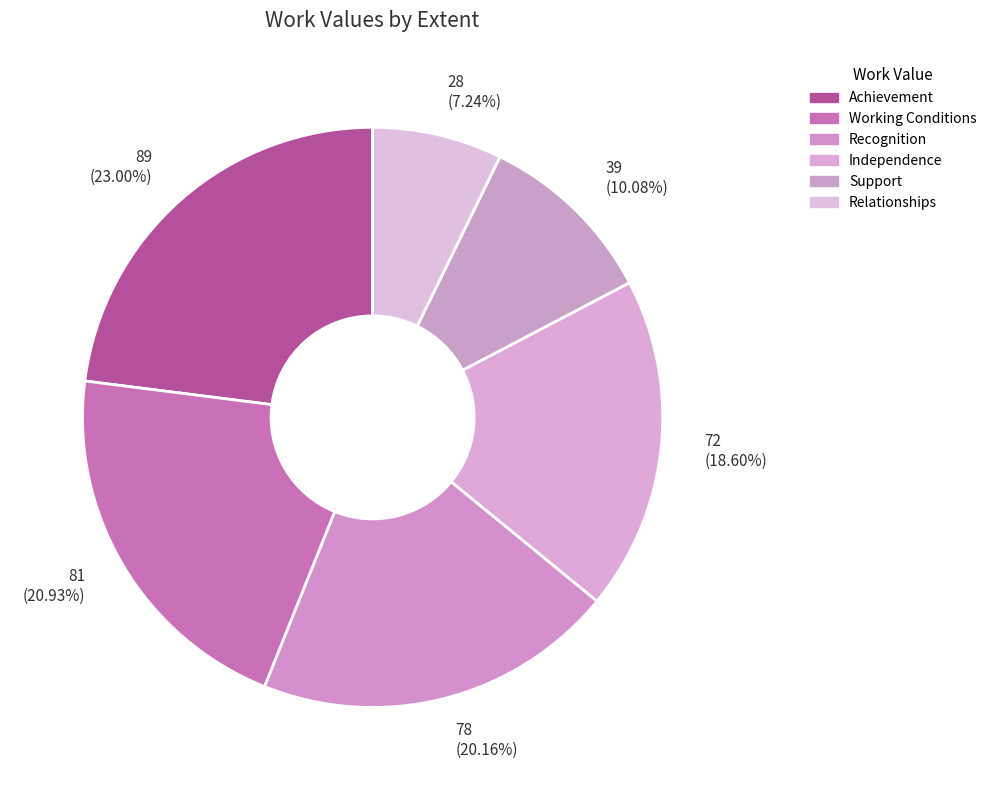

Rank the categories by value from highest to lowest.

Achievement, Working Conditions, Recognition, Independence, Support, Relationships